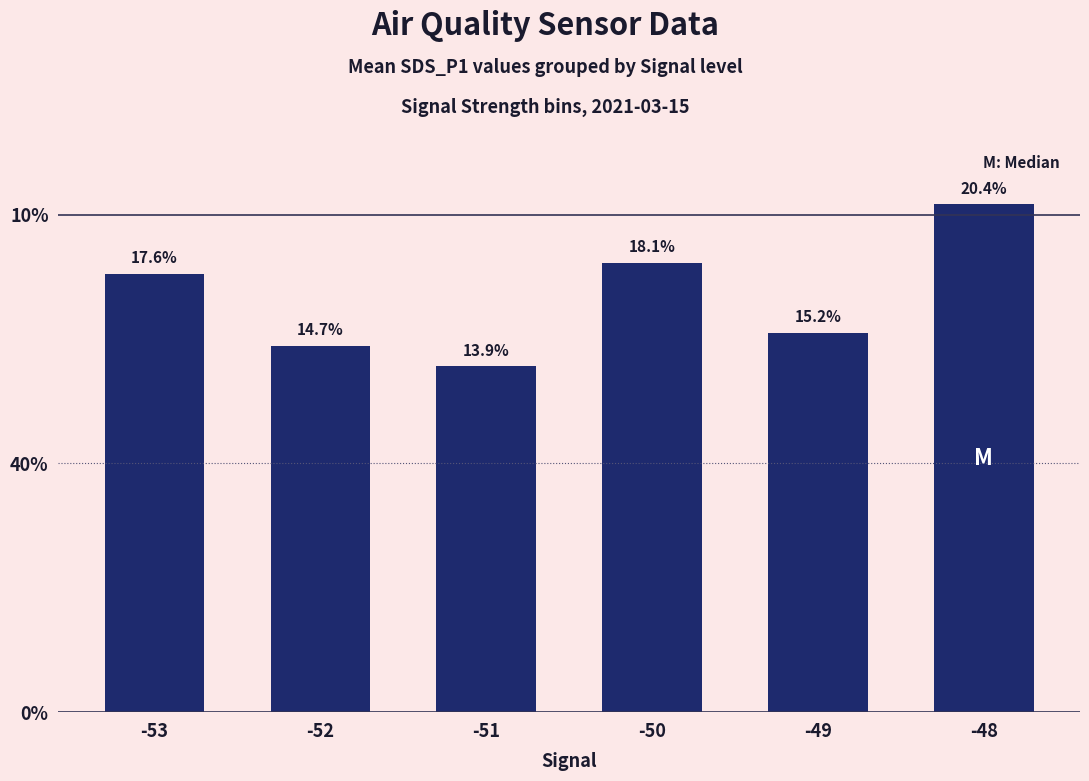

Does the chart contain any negative values?

No